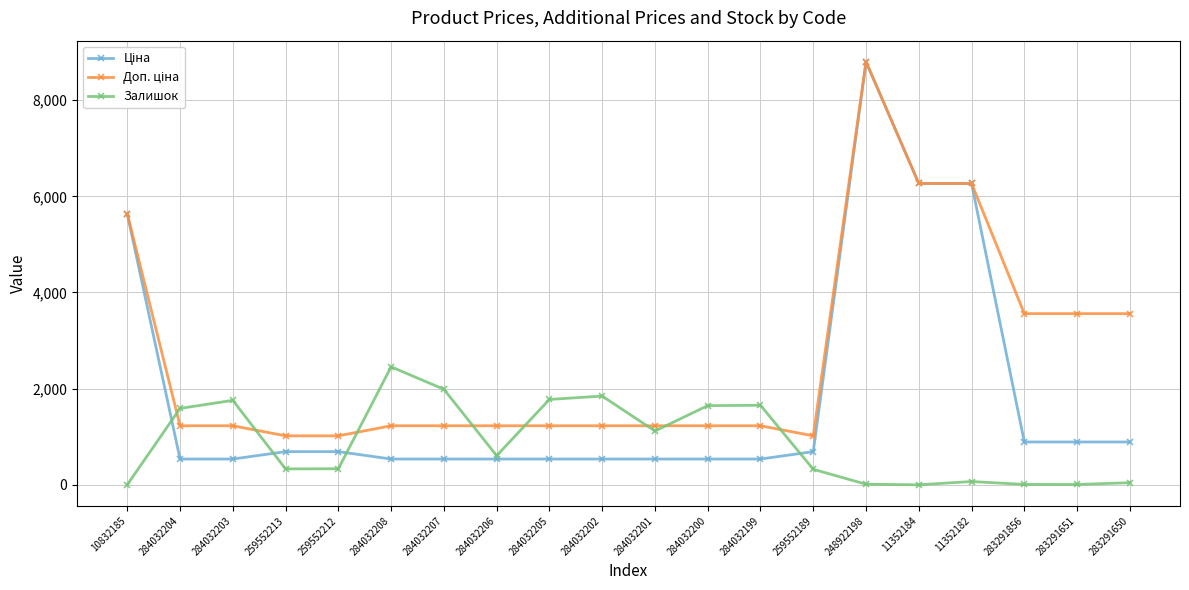

What is the maximum value for Залишок?

2453.0